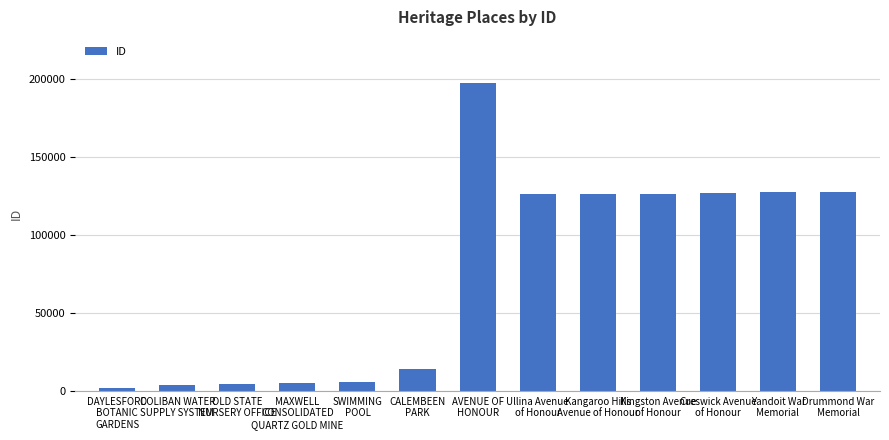

What is the difference between the maximum and second lowest values?

193518